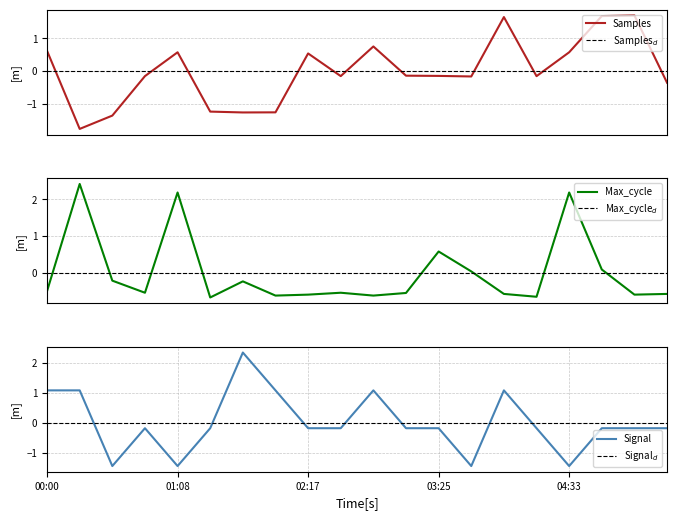

Does the chart display data point markers on the line(s)?

No